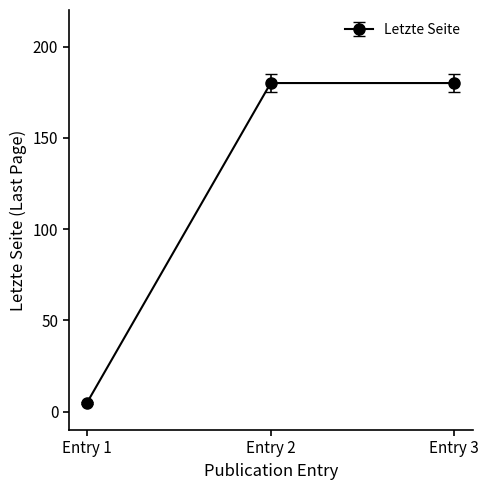

Is it true that the value at Entry 2 is 180?

True